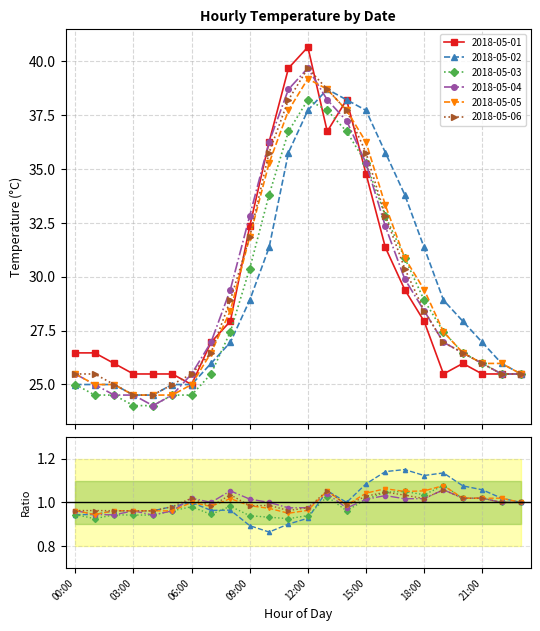

What is the value of the 2018-05-02 point at the 15th from the left?

38.2